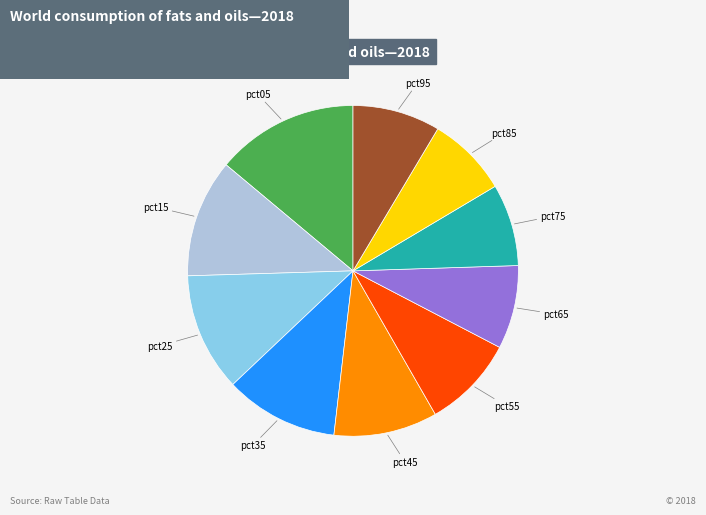

Is there any slice that represents more than half of the pie?

No